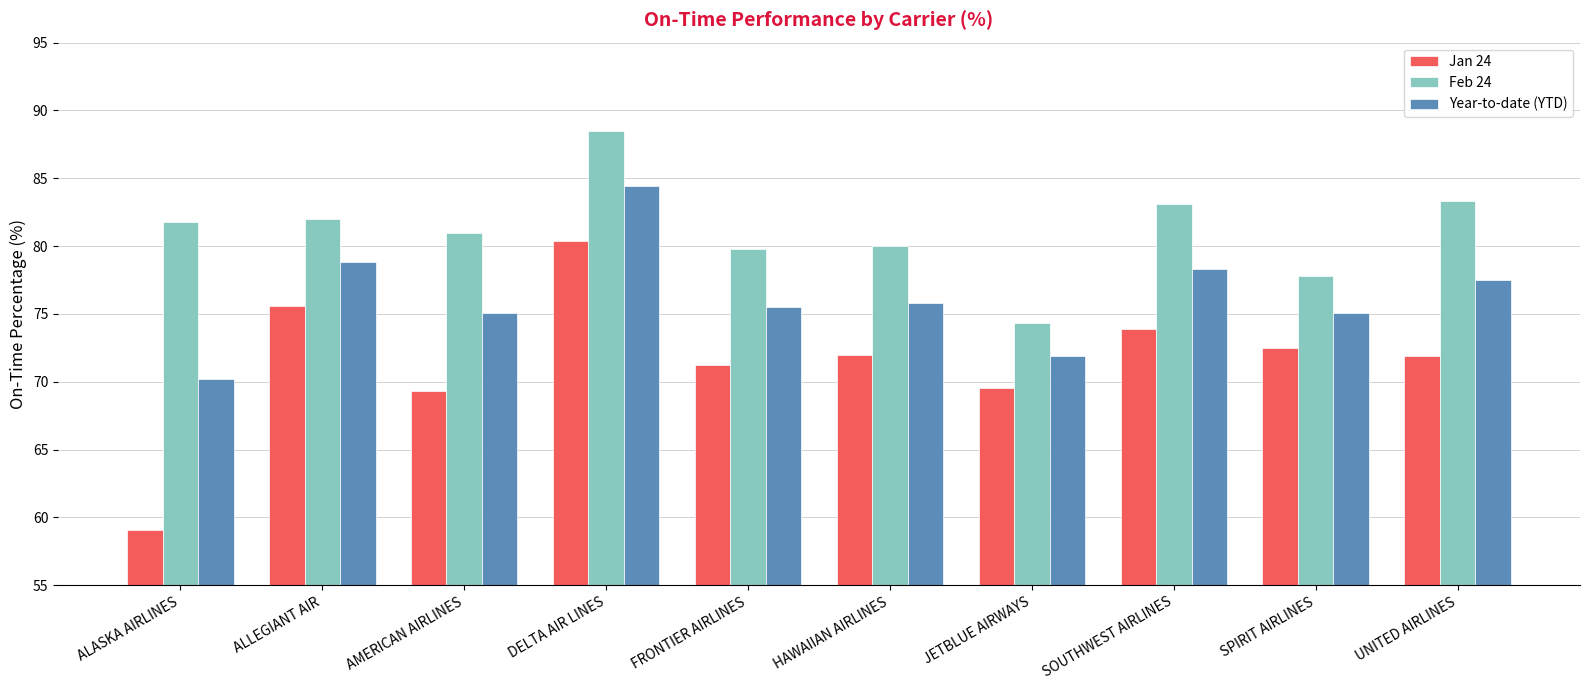

Which label corresponds to the largest value in the chart?

DELTA AIR LINES